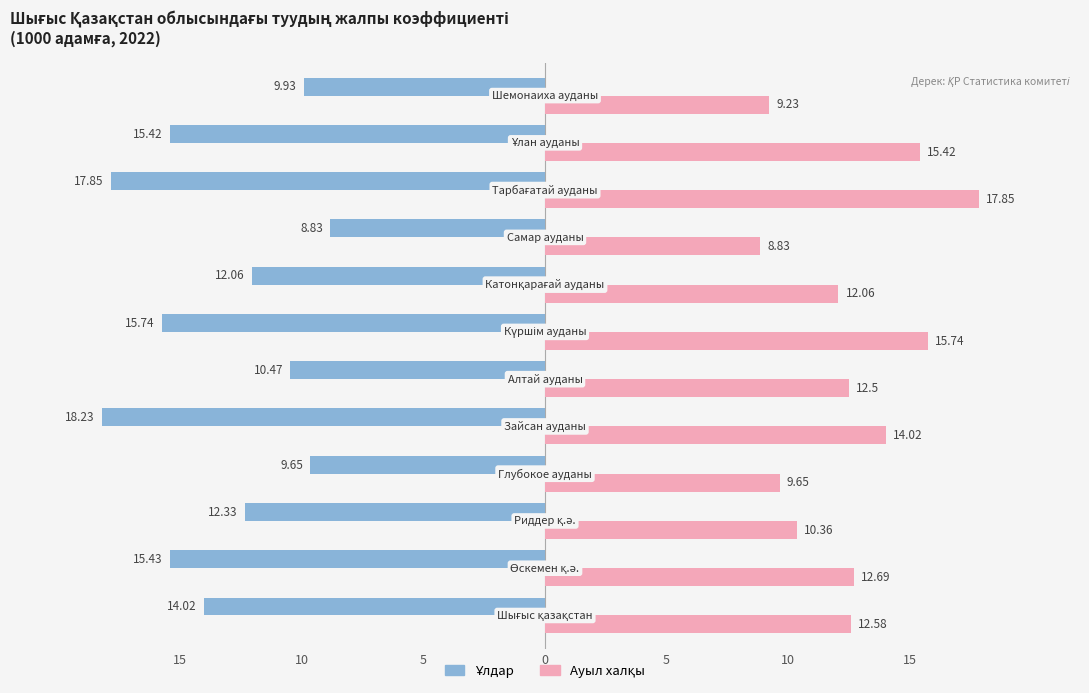

At how many categories does at least one series exceed 2?

12